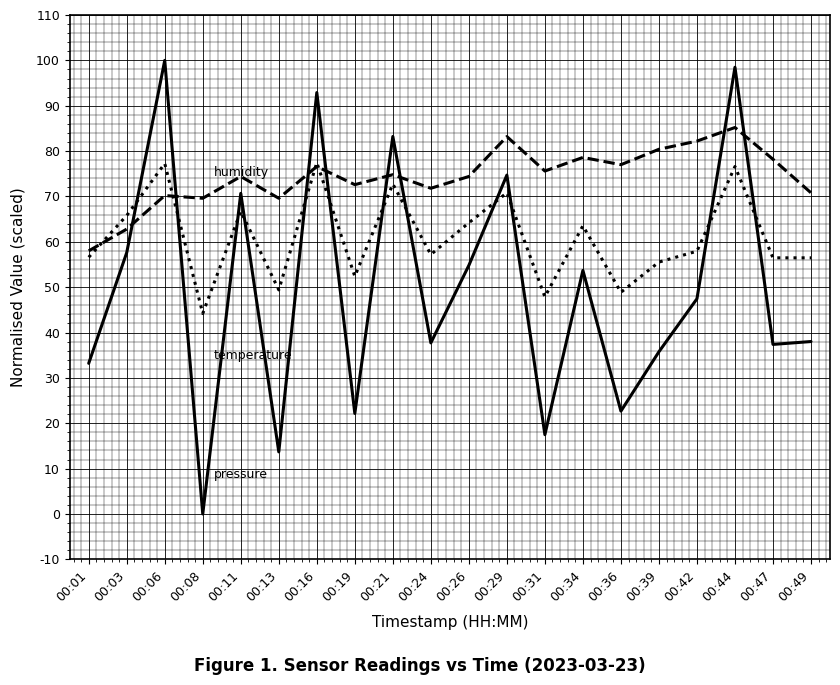

What is the spread (max minus min) of values at 00:01?

24.8